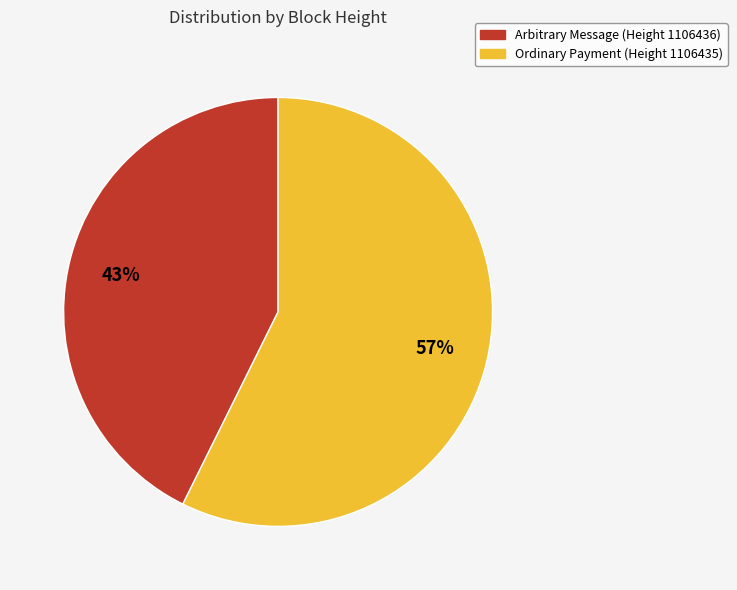

How many slices are in this pie chart?

2